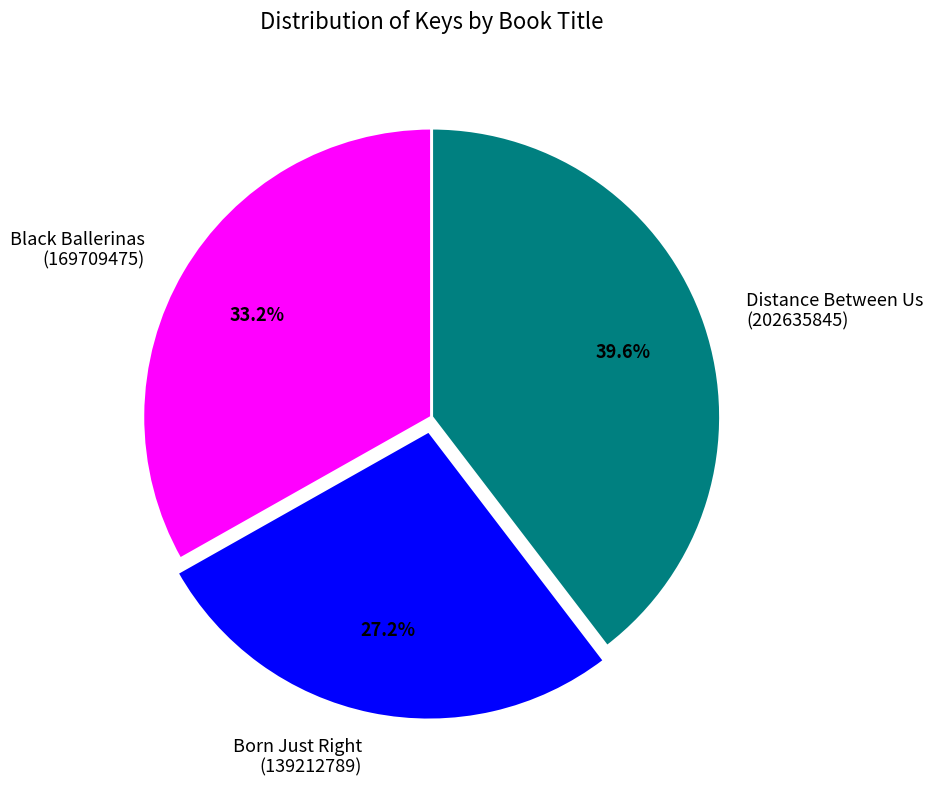

Which category has the smallest portion of the pie?

Born Just Right (139212789)